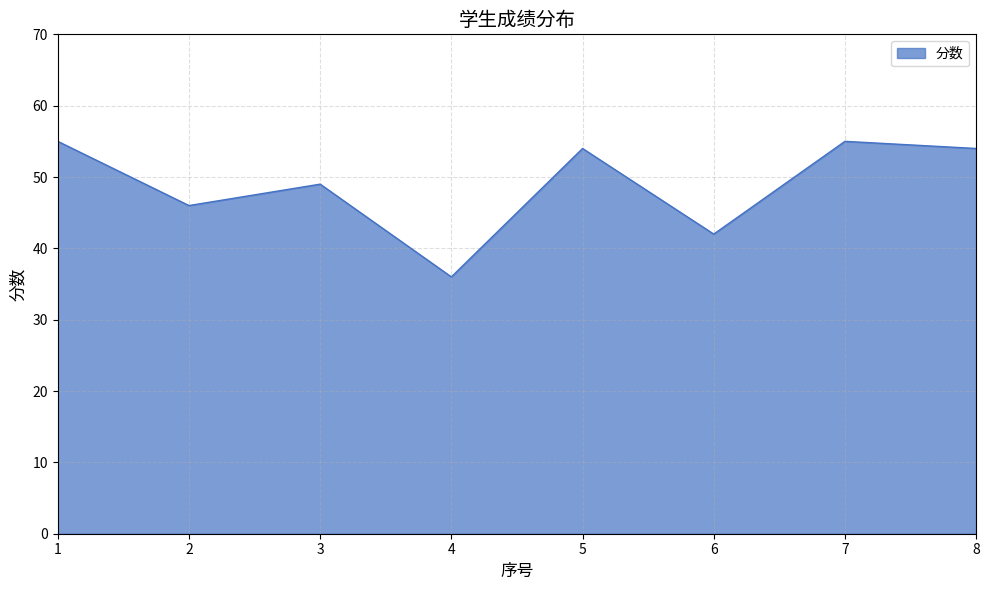

What value does the data have at 5, to the nearest 10?

50